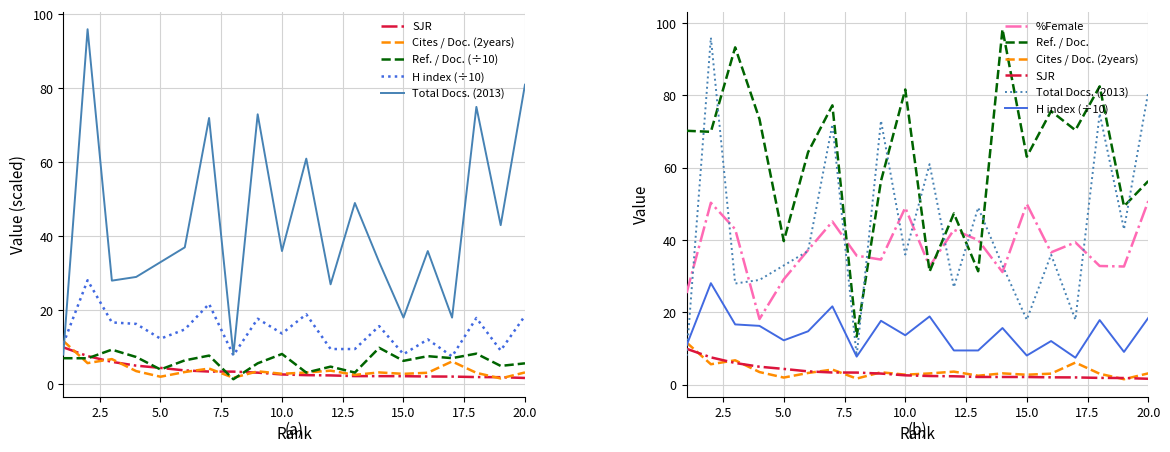

What are all the series names shown in the legend?

SJR, Cites / Doc. (2years), %Female, Ref. / Doc., H index, Total Docs. (2013)